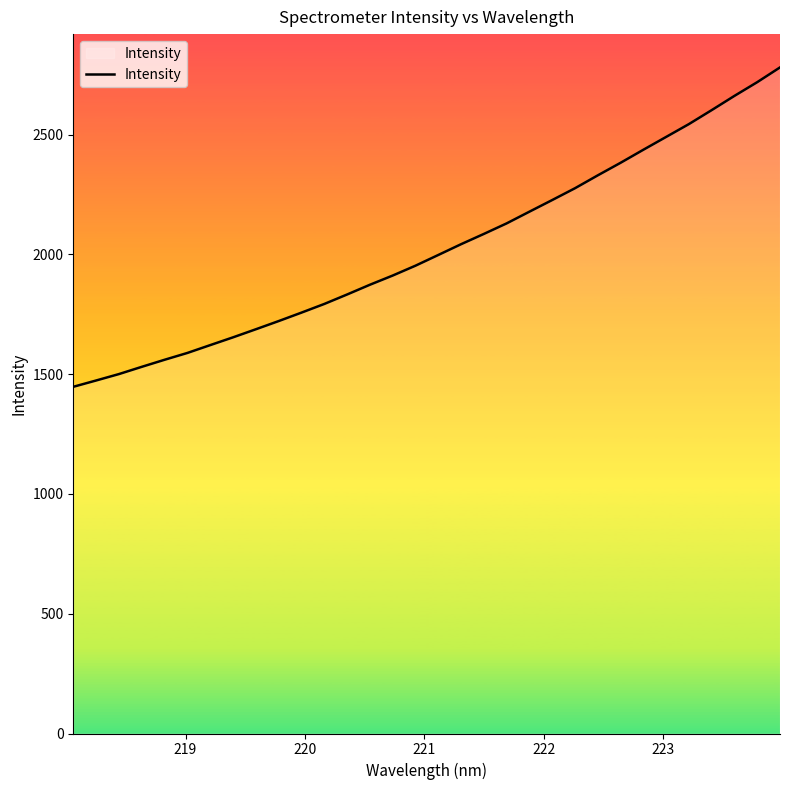

True or false: the data has more than 0 interior local peaks.

False